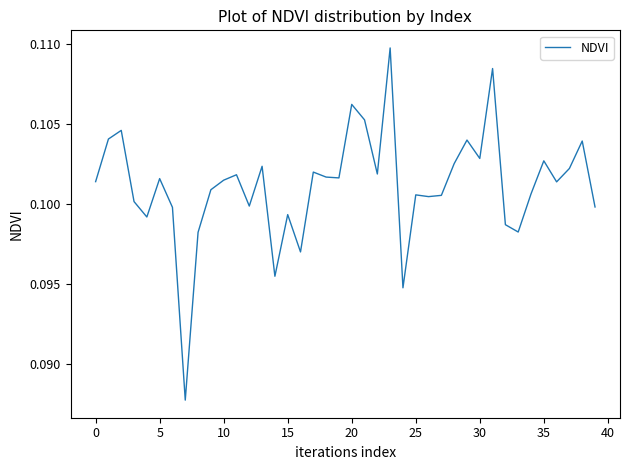

Is this an area chart (filled region under the line)?

No